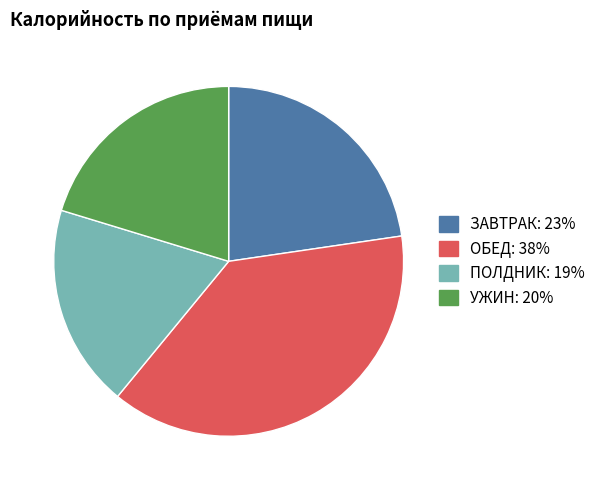

Between ЗАВТРАК and ПОЛДНИК, which is larger?

ЗАВТРАК